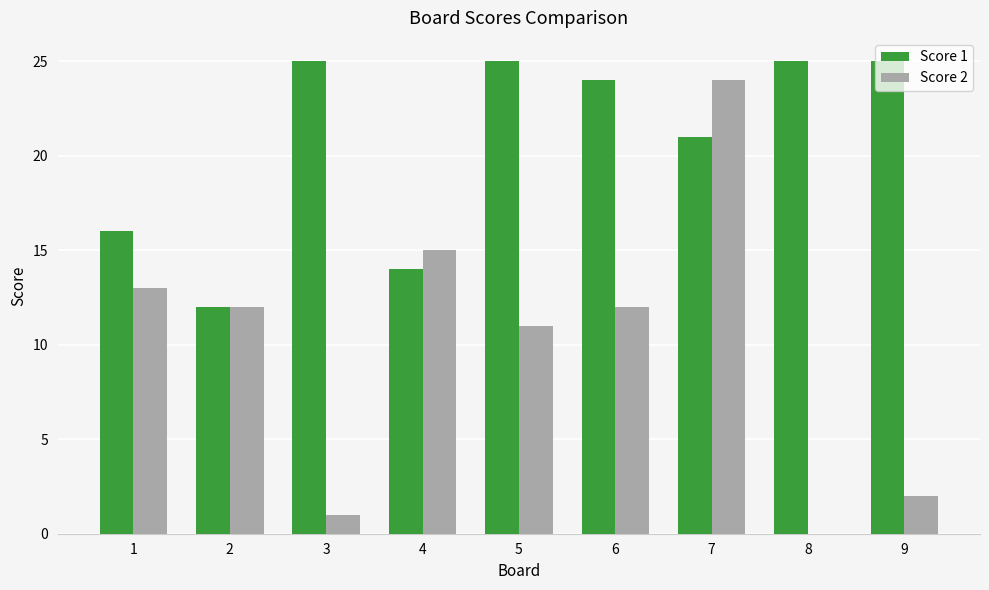

How many positive values does the Score 2 series have?

8